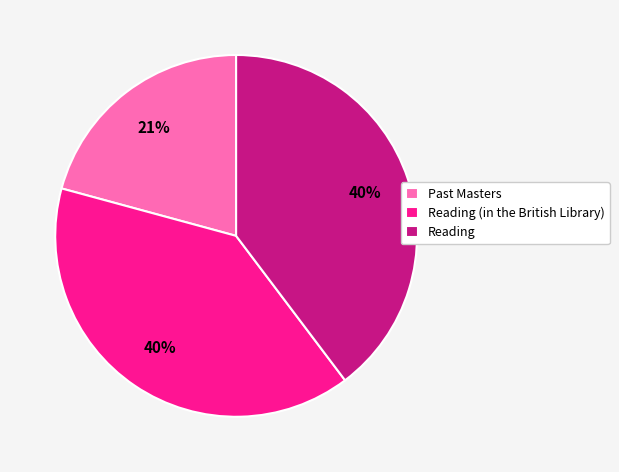

To the nearest percent, what is the combined percentage of Reading and Past Masters?

60%